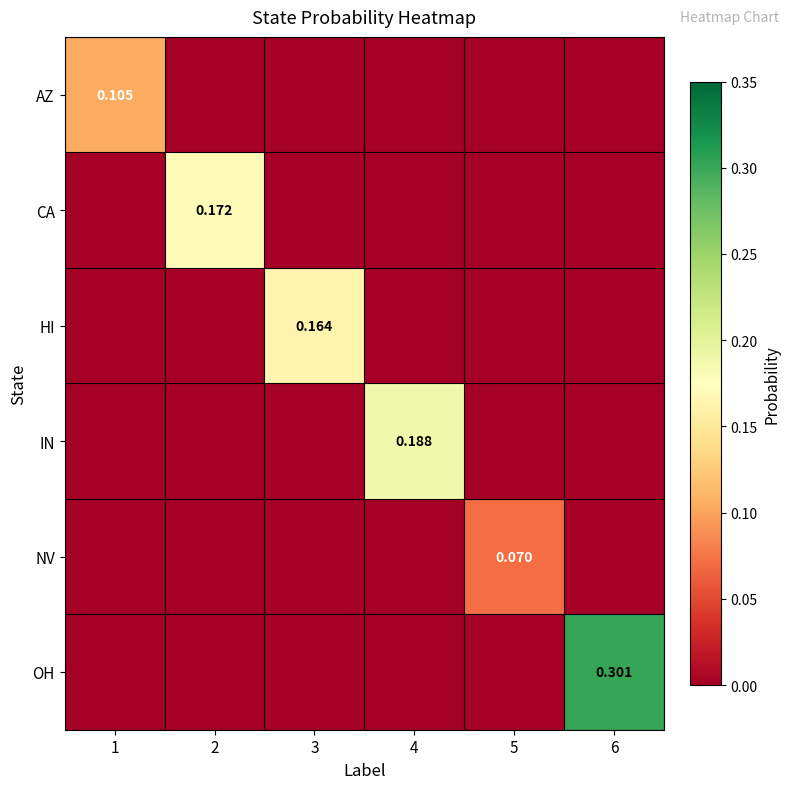

Which category has the highest value in the NV series?

5